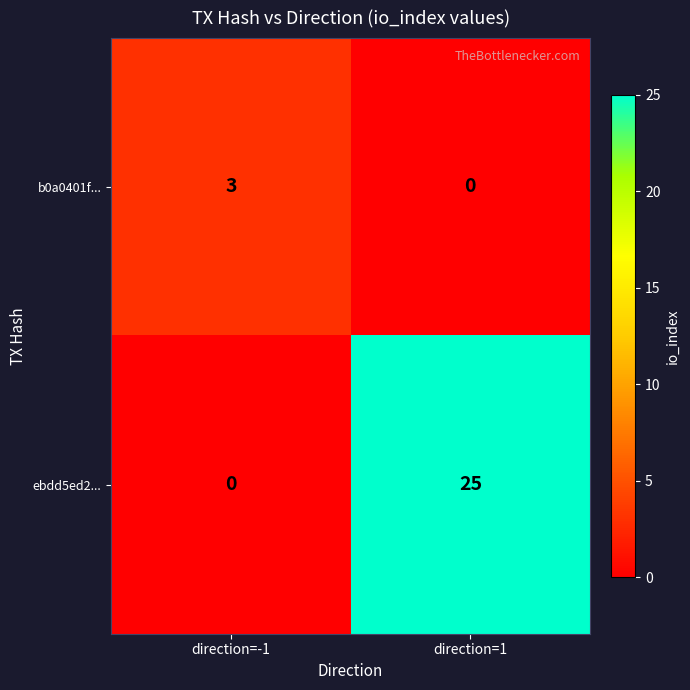

What is the difference between the maximum and minimum values in the b0a0401f... series?

3